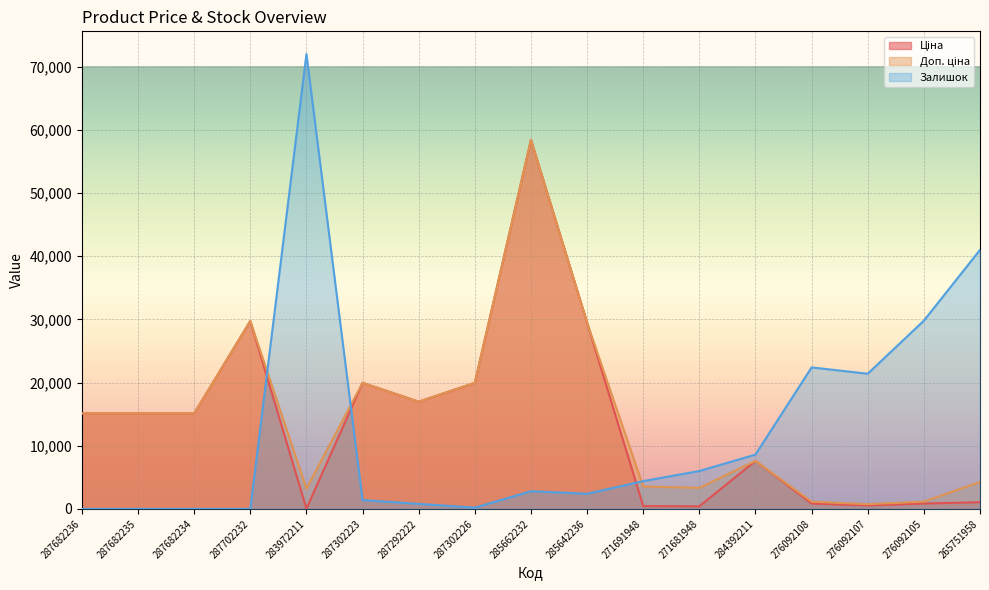

Reading left to right, transcribe all the data shown in this chart.

Ціна: 15120.0	15120.0	15120.0	29747.2	32.0	19964.2	16976.3	19964.2	58426.5	29491.5	443.1	416.6	7596.5	848.4	551.5	848.4	1067.3
Доп. ціна: 15120.0	15120.0	15120.0	29747.2	3205.0	19964.2	16976.3	19964.2	58426.5	29491.5	3545.0	3332.5	7596.5	1149.7	747.0	1149.7	4269.4
Залишок: 0.0	0.0	0.0	0.0	72000.0	1400.0	800.0	200.0	2800.0	2400.0	4400.0	6000.0	8600.0	22400.0	21400.0	29800.0	41000.0